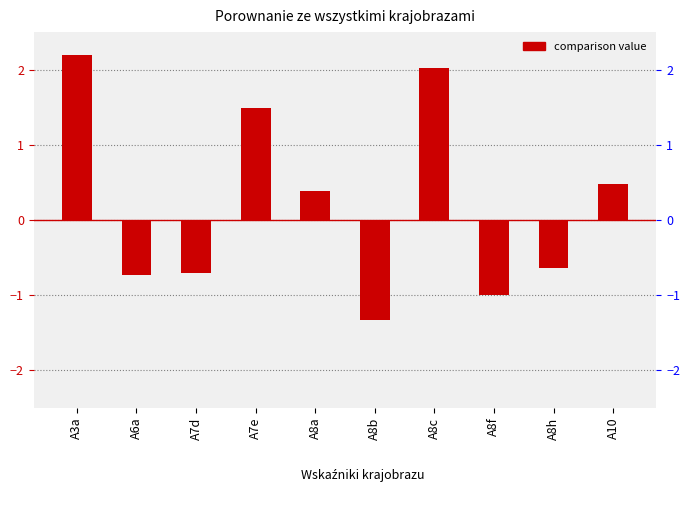

What is the difference between the maximum and minimum values?

3.5